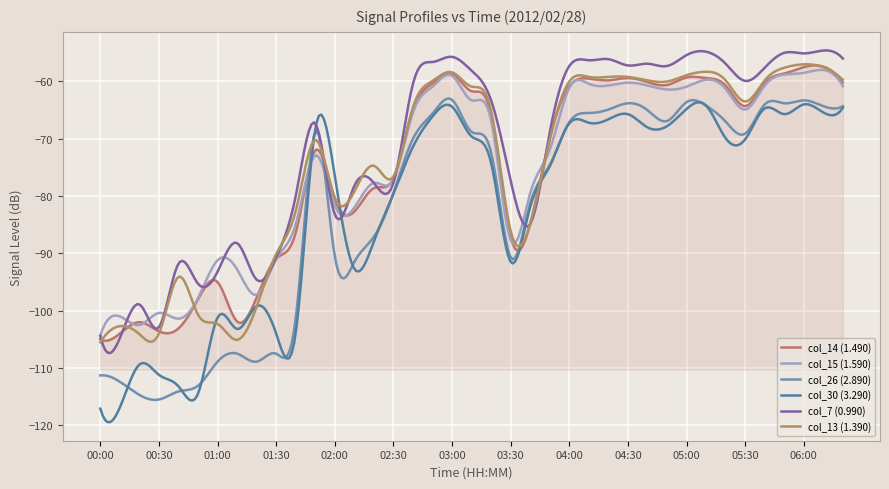

Does the chart display data point markers on the line(s)?

No